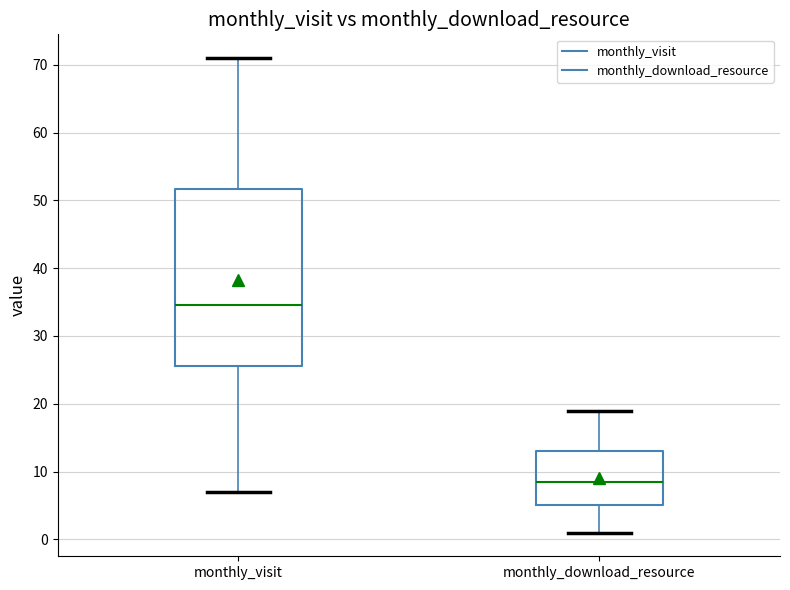

Where does the upper whisker of the box for monthly_download_resource end on the y-axis? The values are not printed on the chart, so give them approximately, as read against the axis.

19